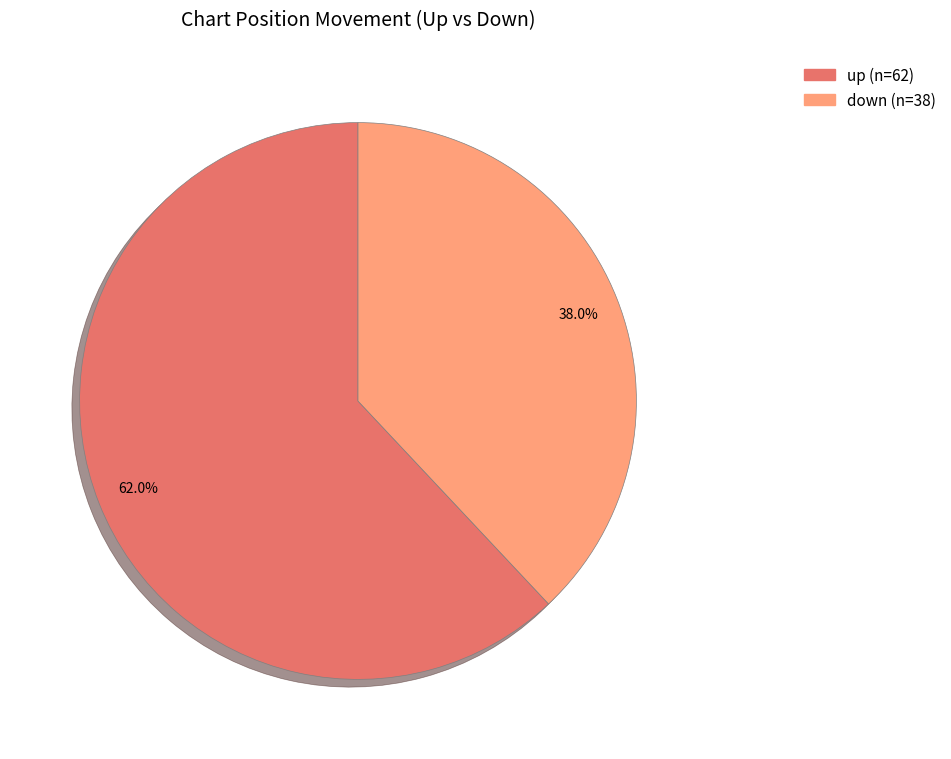

The down slice represents 31% of the pie. True or false?

False